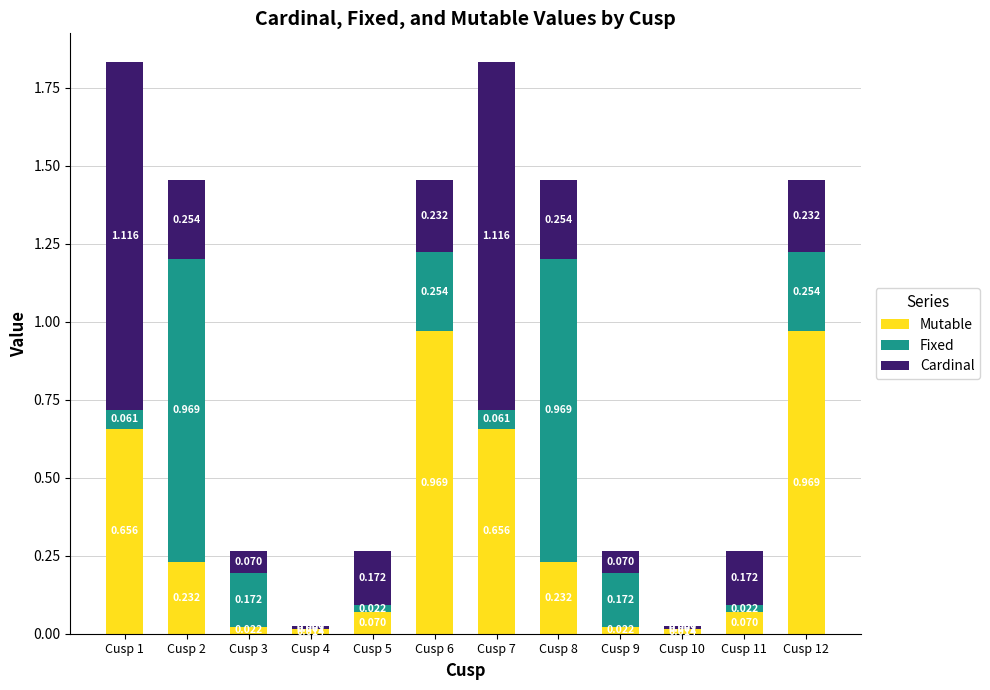

Are the bars grouped side by side (vs. stacked)?

No